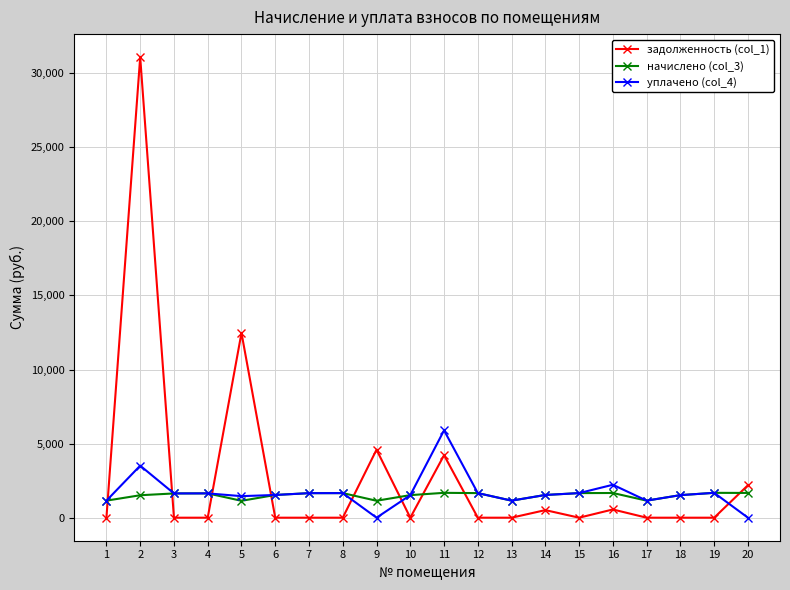

What is the maximum value for задолженность (col_1)?

31079.7